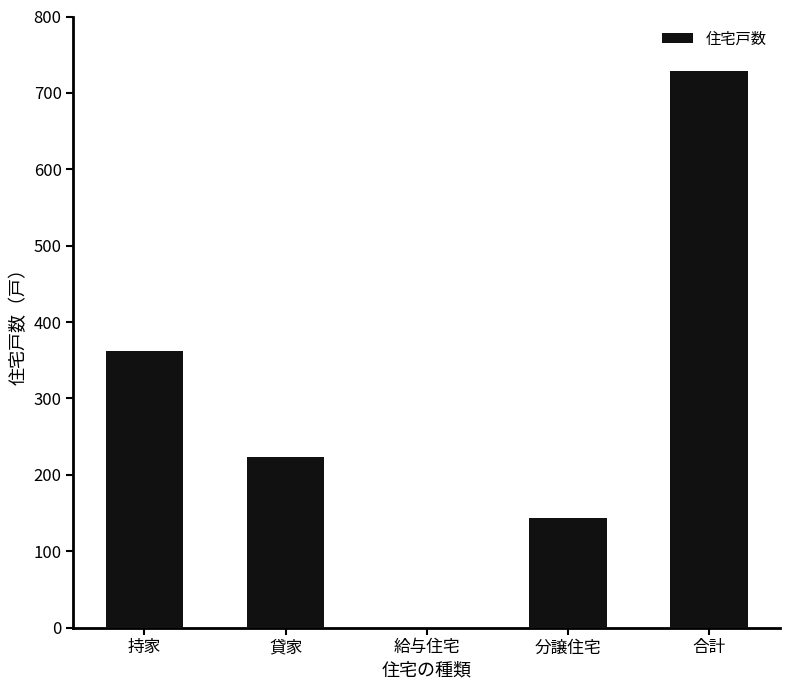

Which has a higher value, 合計 or 貸家?

合計